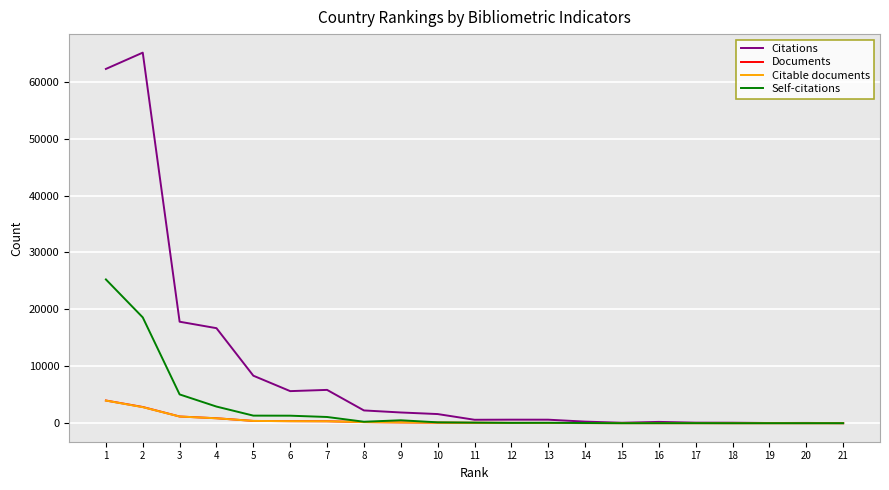

Which series has the largest total across all categories?

Citations